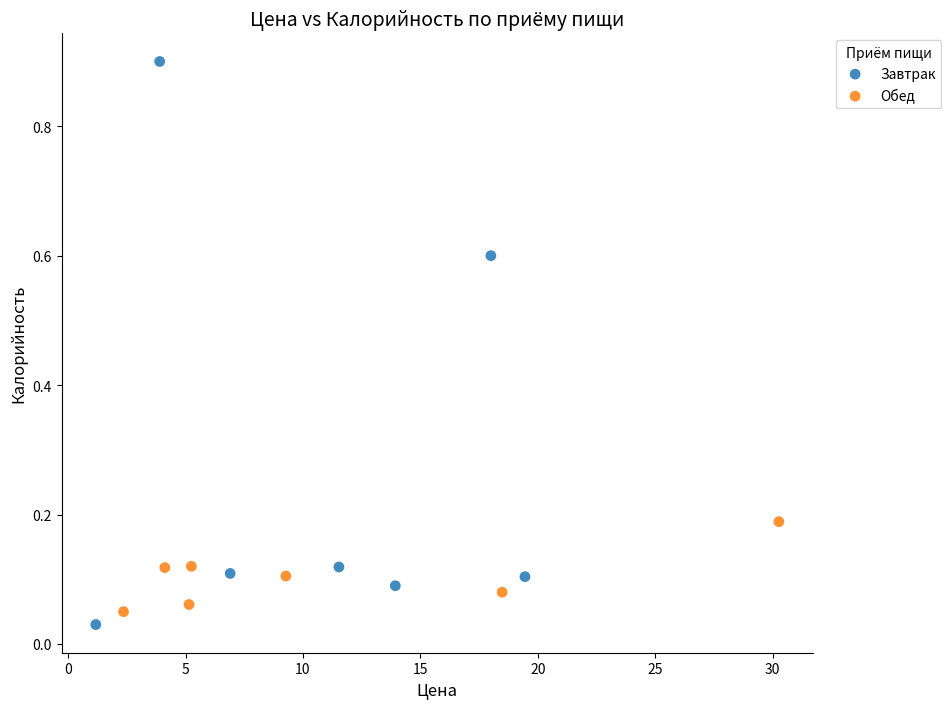

Which series reaches the maximum Y coordinate?

Завтрак